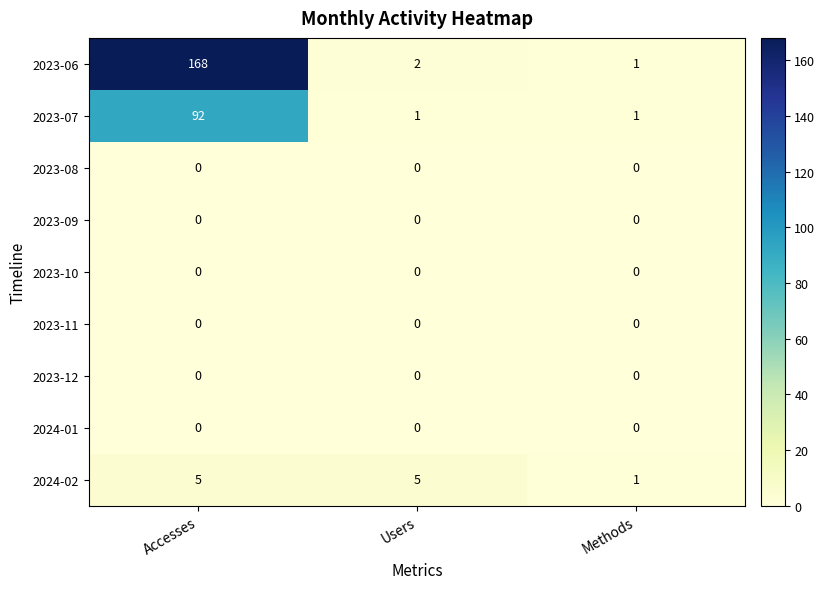

Reading left to right, what are all the values shown in this chart?

2023-06: Accesses=168	Users=2	Methods=1
2023-07: Accesses=92	Users=1	Methods=1
2023-08: Accesses=0	Users=0	Methods=0
2023-09: Accesses=0	Users=0	Methods=0
2023-10: Accesses=0	Users=0	Methods=0
2023-11: Accesses=0	Users=0	Methods=0
2023-12: Accesses=0	Users=0	Methods=0
2024-01: Accesses=0	Users=0	Methods=0
2024-02: Accesses=5	Users=5	Methods=1